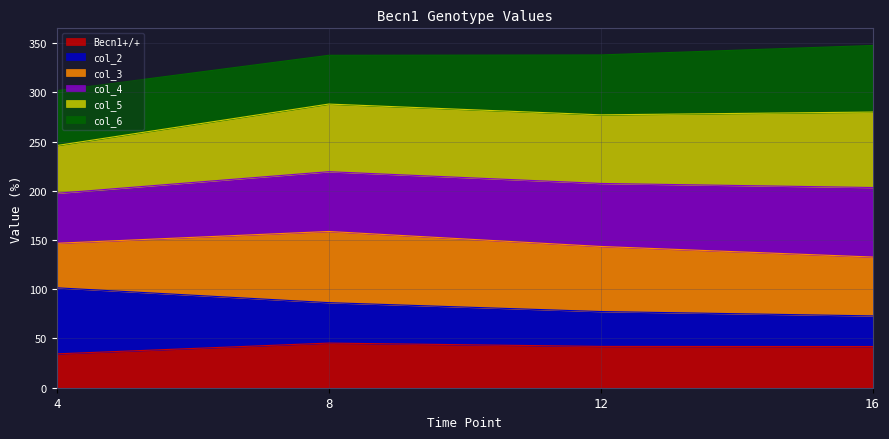

What is the total value across all series at 4?

301.6